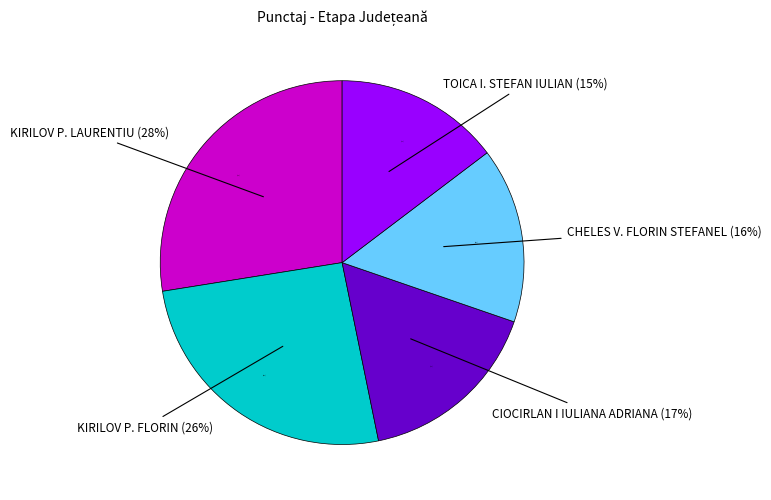

How many segments does this pie chart have?

5